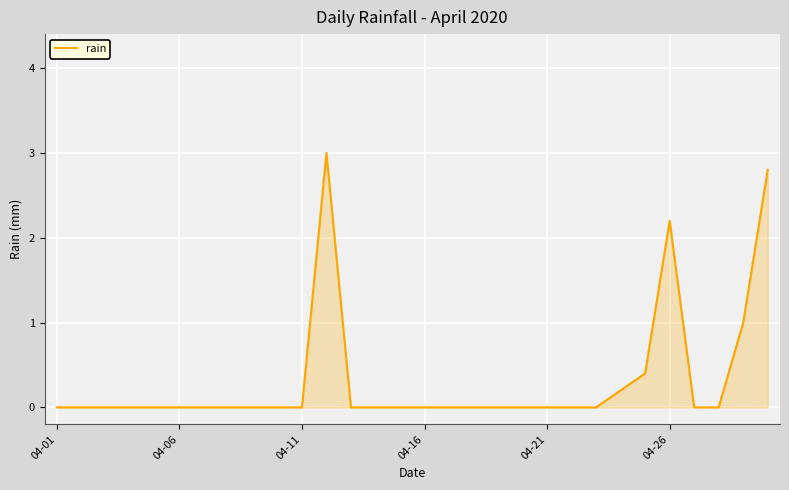

What is the greatest value displayed?

3.0